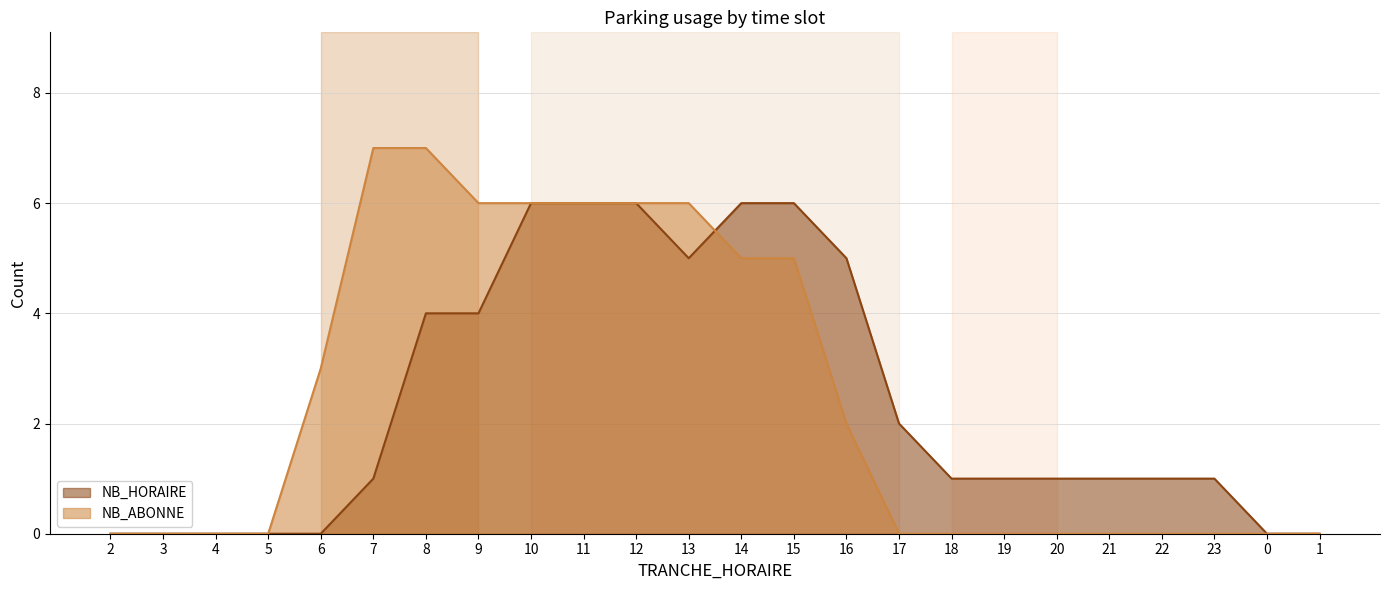

What is the label of the 19th point from the left?

20